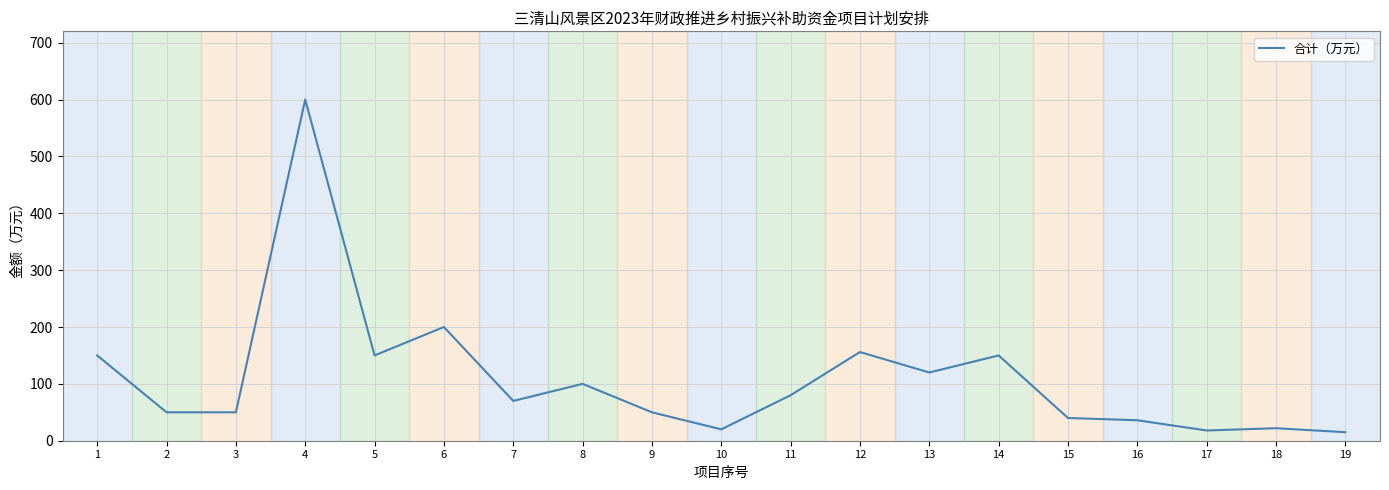

True or false: there are more than 1 points higher than both neighbors.

True